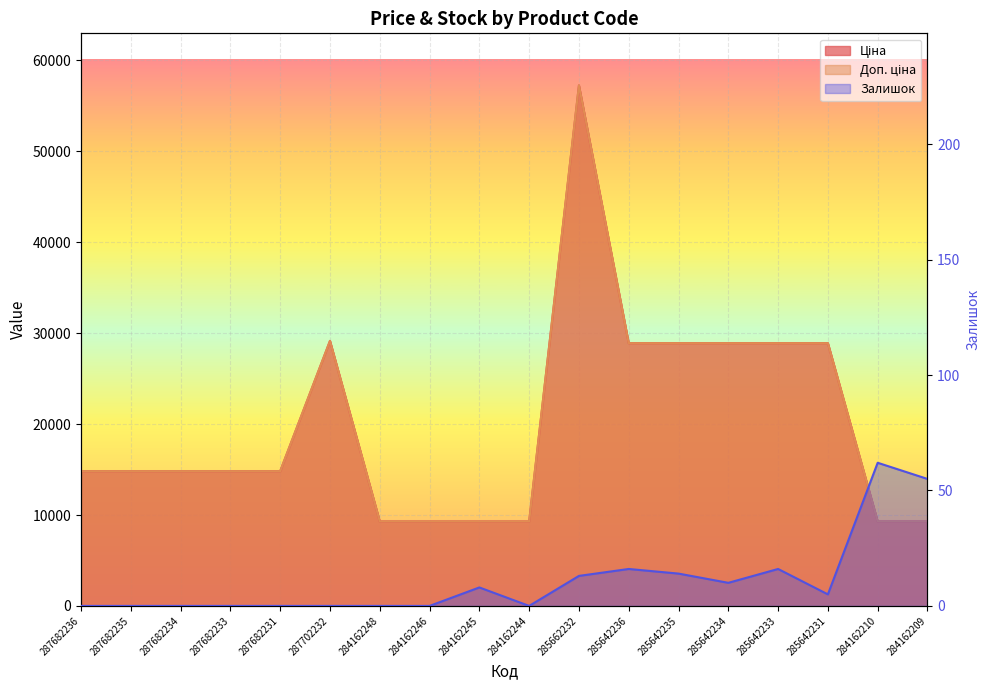

True or false: Ціна and Доп. ціна cross at least once.

False